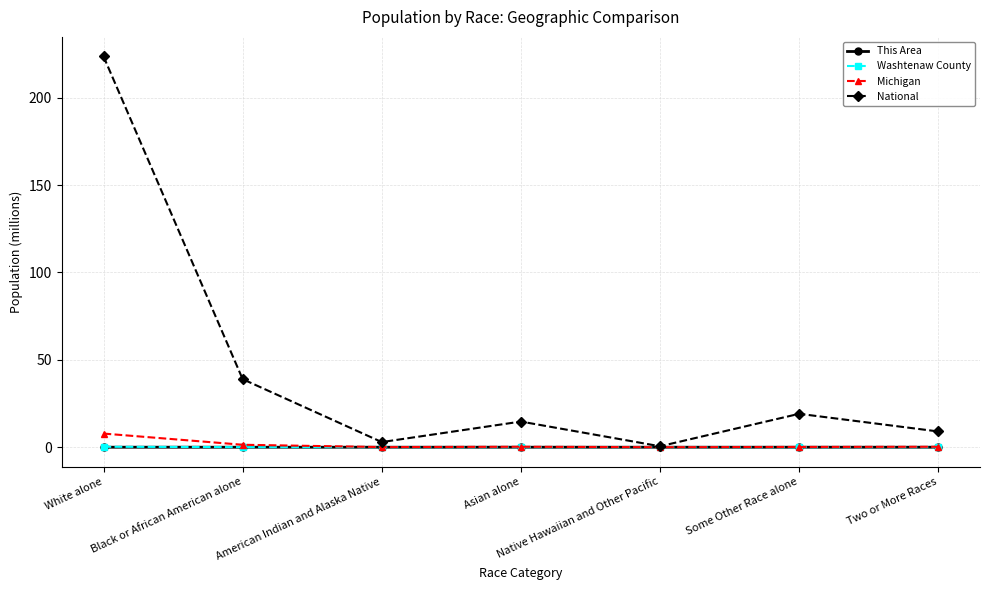

Is this an area chart (filled region under the line)?

No